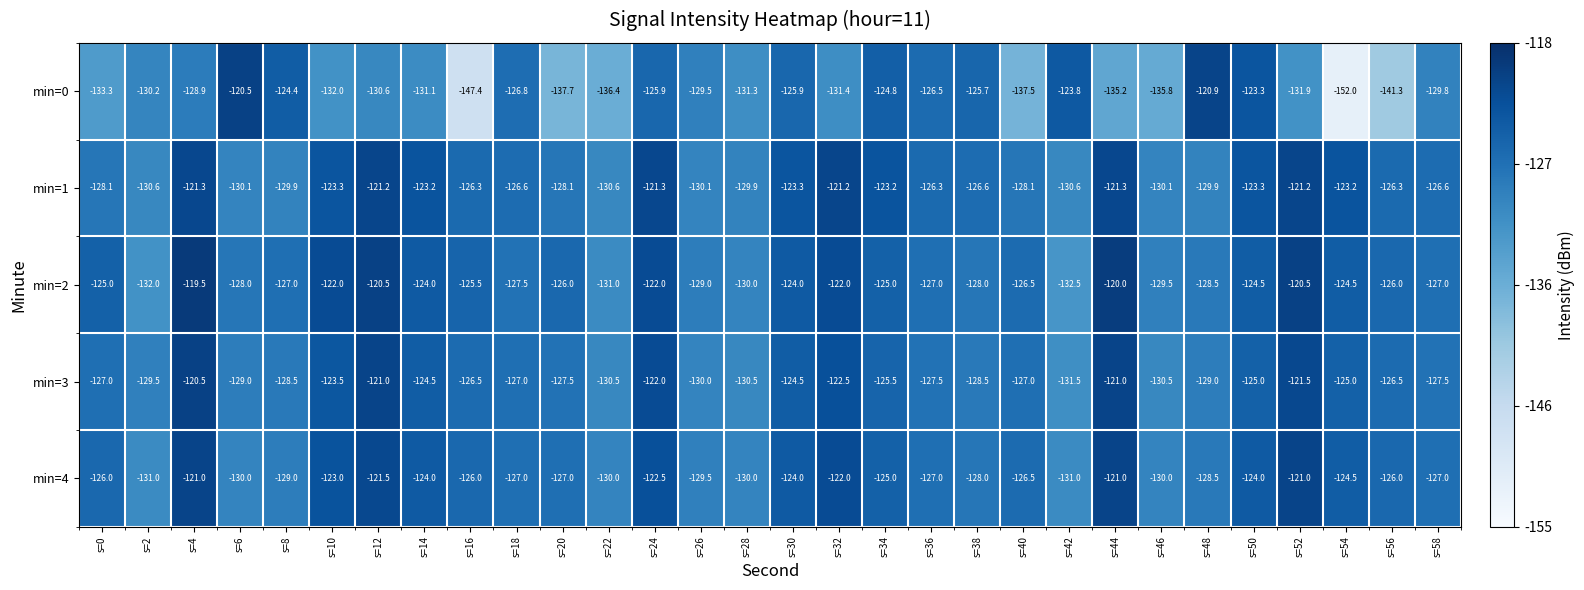

What is the sum of the min=3 values at s=44 and s=38?

-249.5